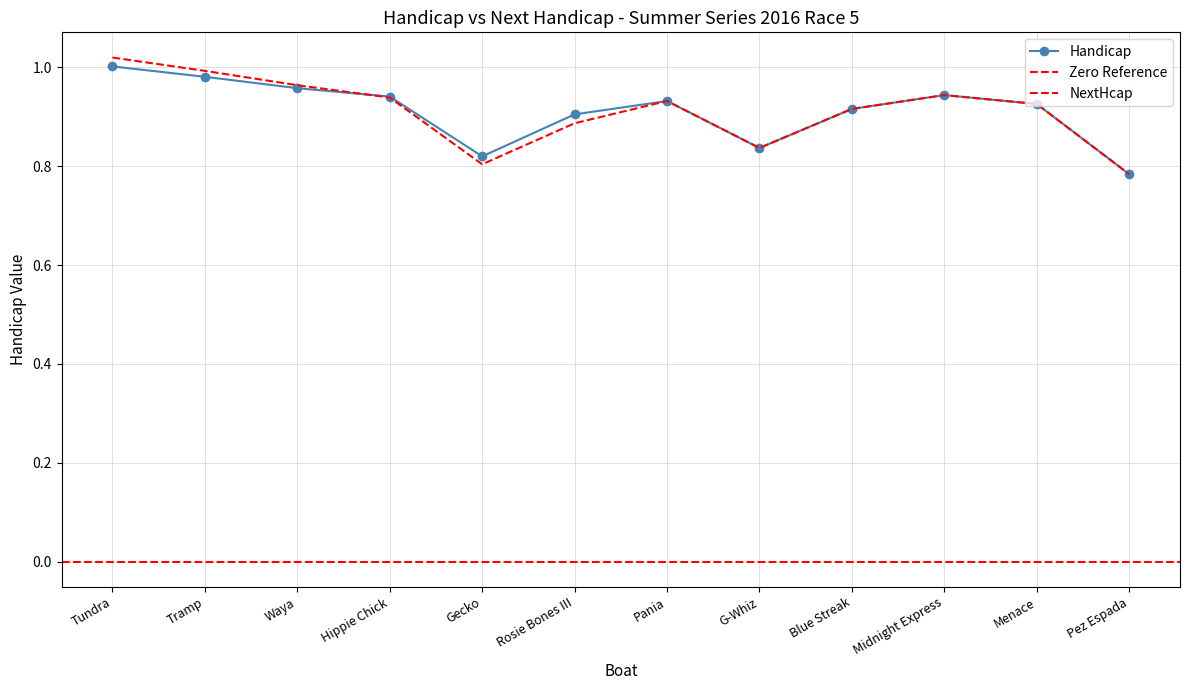

True or false: NextHcap has a value of 1.5 at Pania.

False